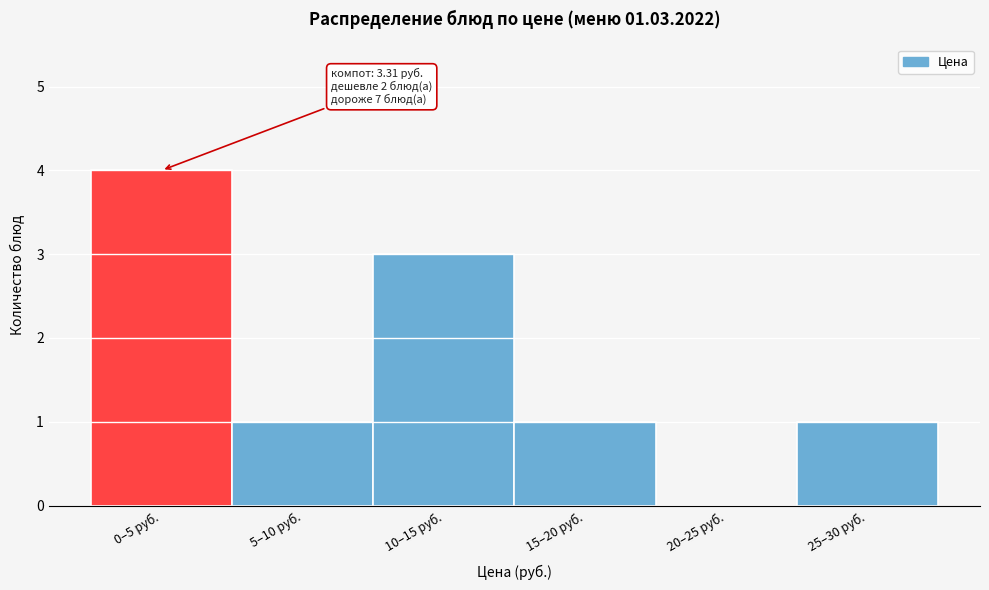

Reading right to left, transcribe all the data shown in this chart.

25–30 руб.=1	20–25 руб.=0	15–20 руб.=1	10–15 руб.=3	5–10 руб.=1	0–5 руб.=4